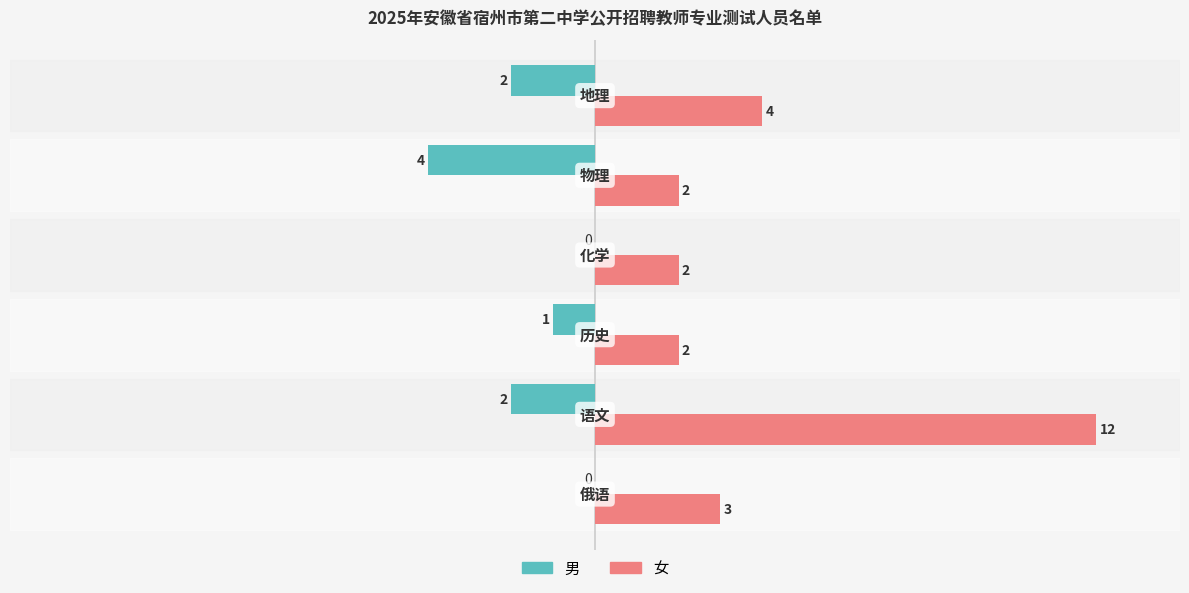

What is the maximum value for 女?

12